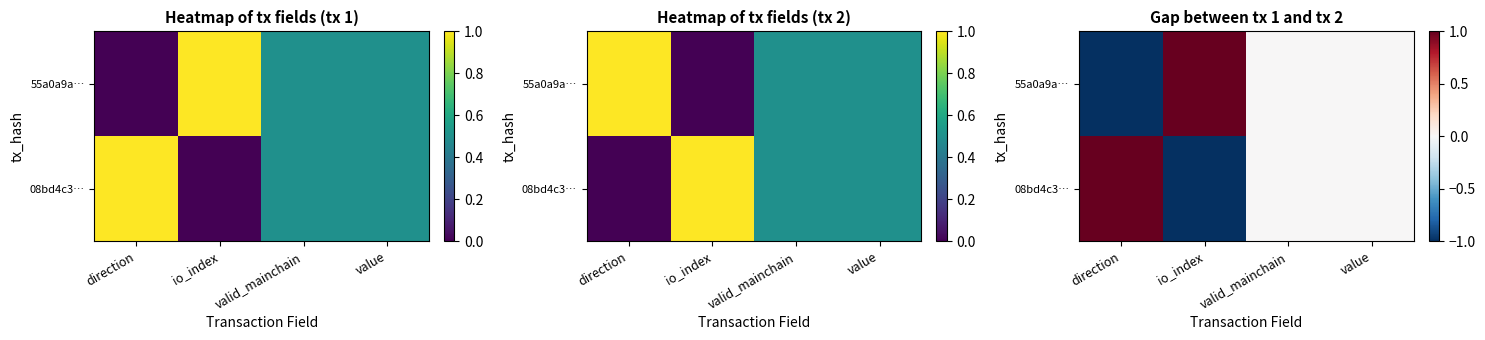

At which label is 08bd4c3… closest to 0?

valid_mainchain